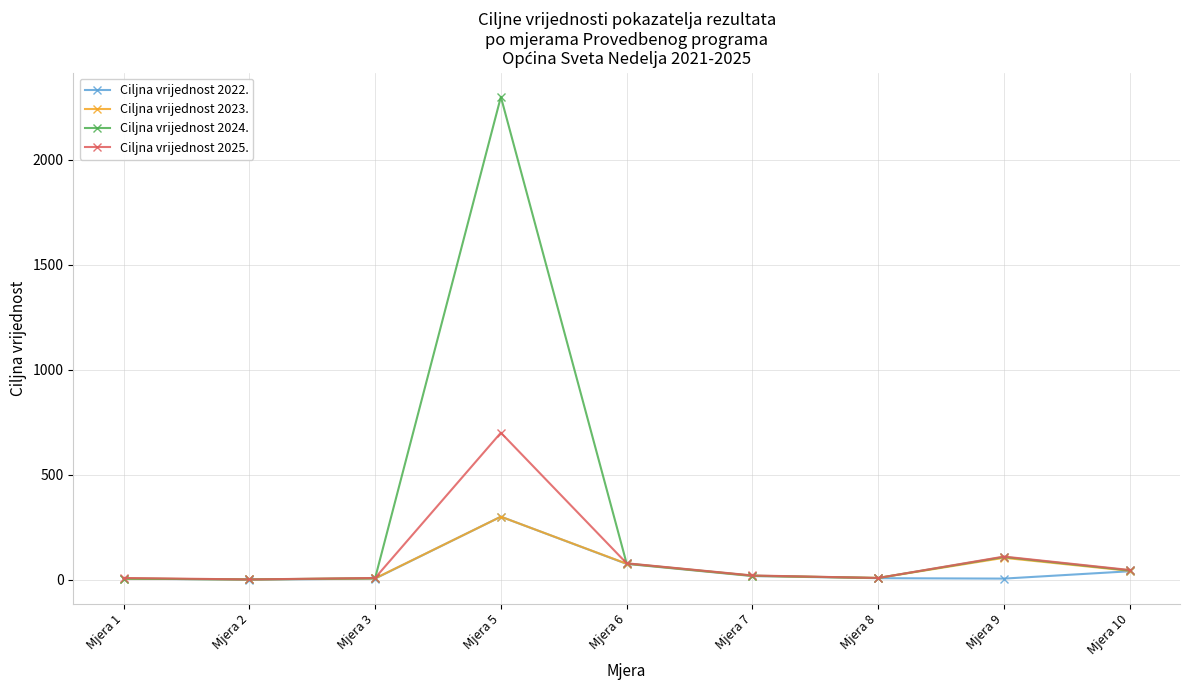

Which series has the largest total across all categories?

Ciljna vrijednost 2024.